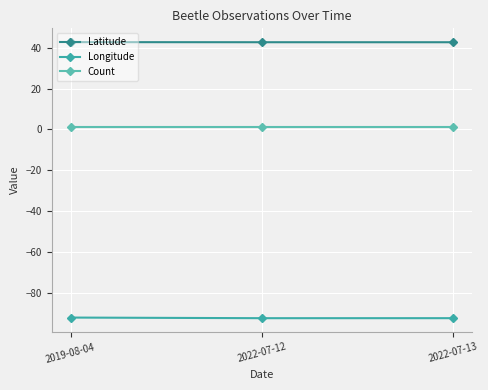

True or false: Latitude has a value of 42.7 at 2022-07-12.

True